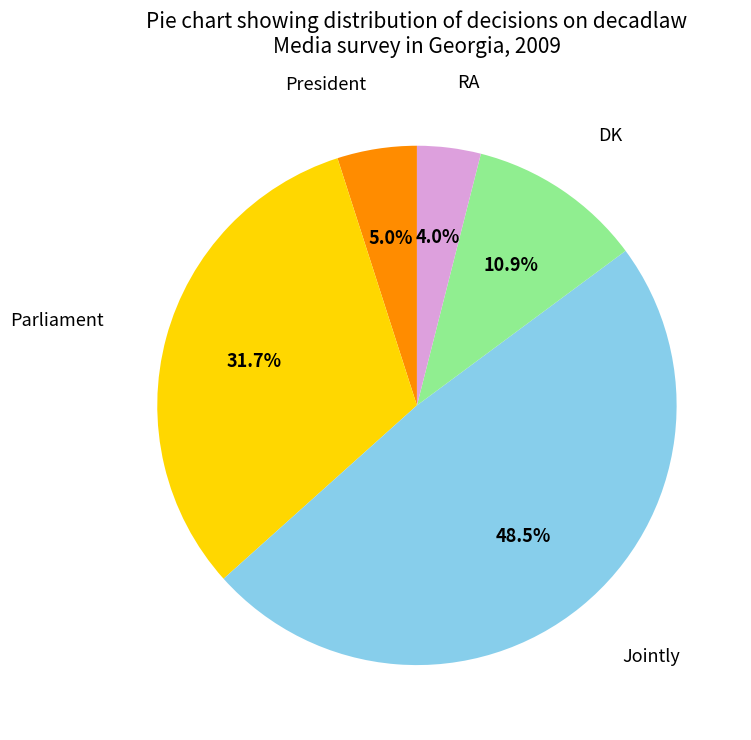

Is it true that DK is 11% of the pie?

True